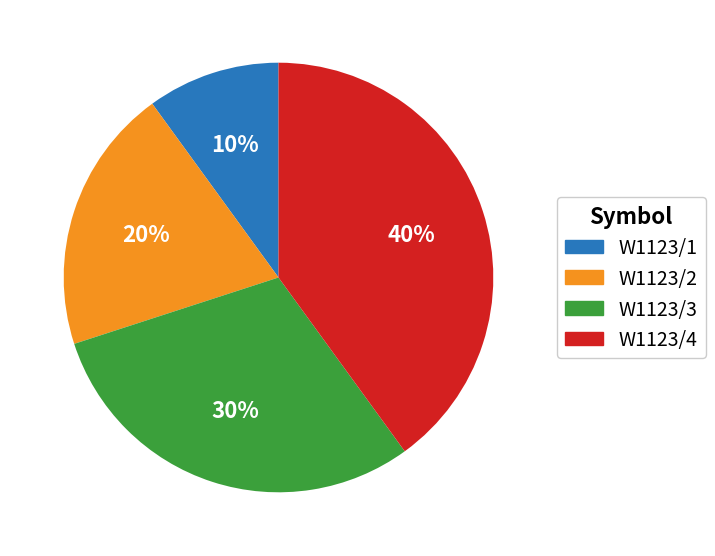

To the nearest percent, what is the difference between the W1123/4 and W1123/1 slice percentages?

30%